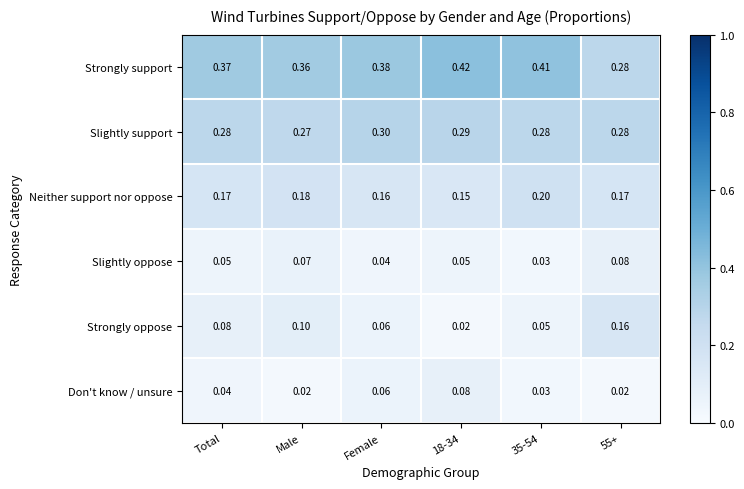

Which series has the largest total across all categories?

Strongly support